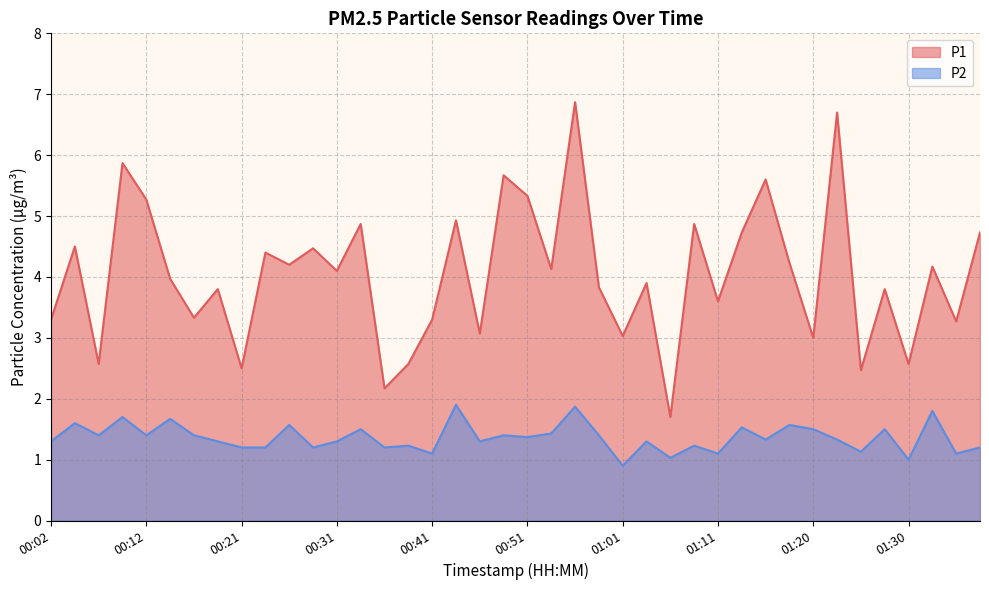

Reading left to right, list all the values displayed in this chart.

P1: 00:02=3.3	00:04=4.5	00:07=2.6	00:09=5.9	00:12=5.3	00:14=4.0	00:16=3.3	00:19=3.8	00:21=2.5	00:24=4.4	00:26=4.2	00:29=4.5	00:31=4.1	00:34=4.9	00:36=2.2	00:39=2.6	00:41=3.3	00:44=4.9	00:46=3.1	00:48=5.7	00:51=5.3	00:53=4.1	00:56=6.9	00:58=3.8	01:01=3.0	01:03=3.9	01:06=1.7	01:08=4.9	01:11=3.6	01:13=4.7	01:16=5.6	01:18=4.2	01:20=3.0	01:23=6.7	01:25=2.5	01:28=3.8	01:30=2.6	01:33=4.2	01:35=3.3	01:38=4.7
P2: 00:02=1.3	00:04=1.6	00:07=1.4	00:09=1.7	00:12=1.4	00:14=1.7	00:16=1.4	00:19=1.3	00:21=1.2	00:24=1.2	00:26=1.6	00:29=1.2	00:31=1.3	00:34=1.5	00:36=1.2	00:39=1.2	00:41=1.1	00:44=1.9	00:46=1.3	00:48=1.4	00:51=1.4	00:53=1.4	00:56=1.9	00:58=1.4	01:01=0.9	01:03=1.3	01:06=1.0	01:08=1.2	01:11=1.1	01:13=1.5	01:16=1.3	01:18=1.6	01:20=1.5	01:23=1.3	01:25=1.1	01:28=1.5	01:30=1.0	01:33=1.8	01:35=1.1	01:38=1.2